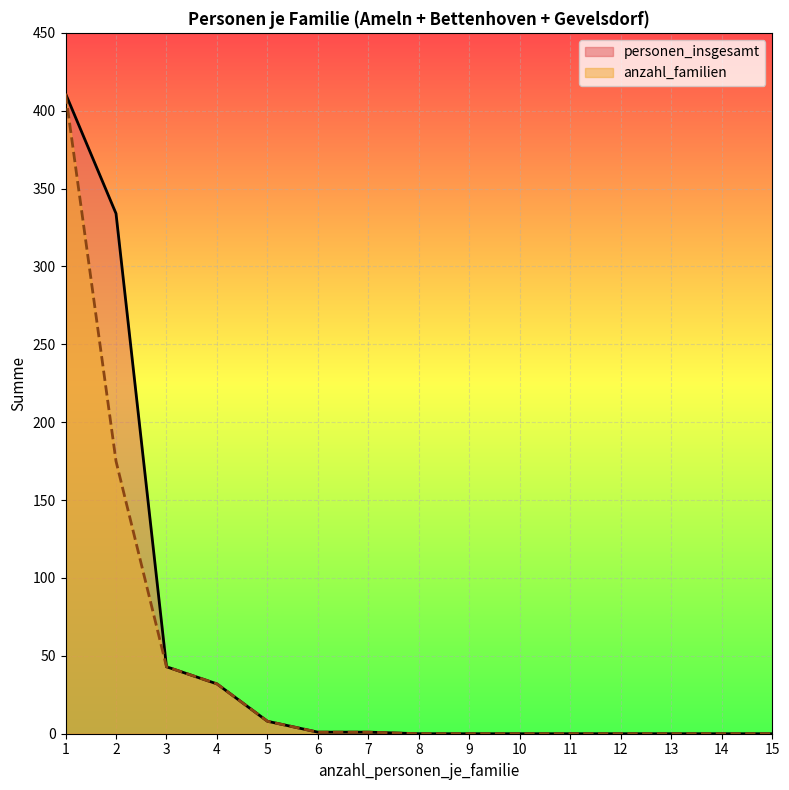

At which category is the sum across all series the highest?

1